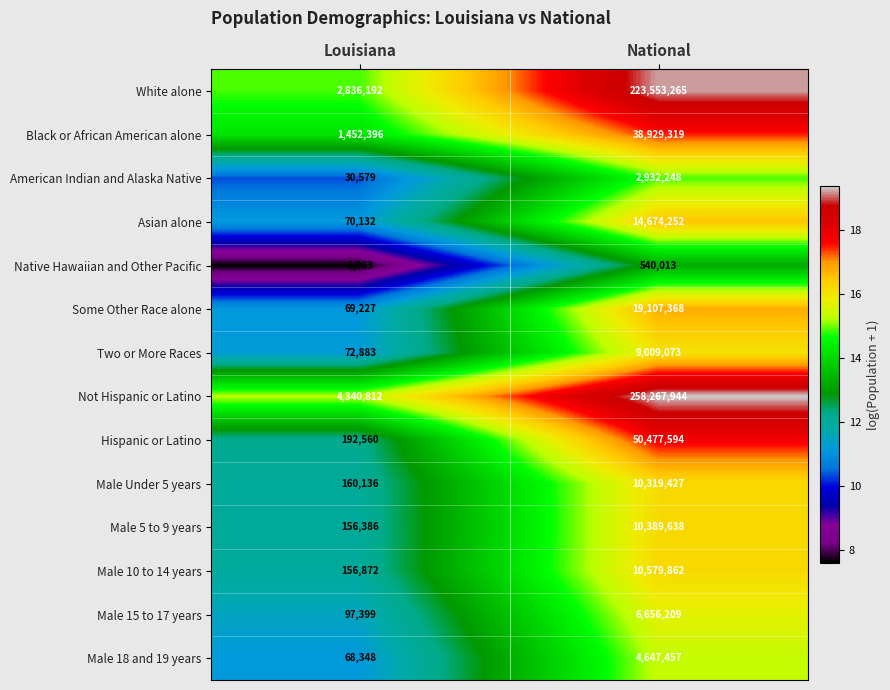

How many data points does each series have?

2